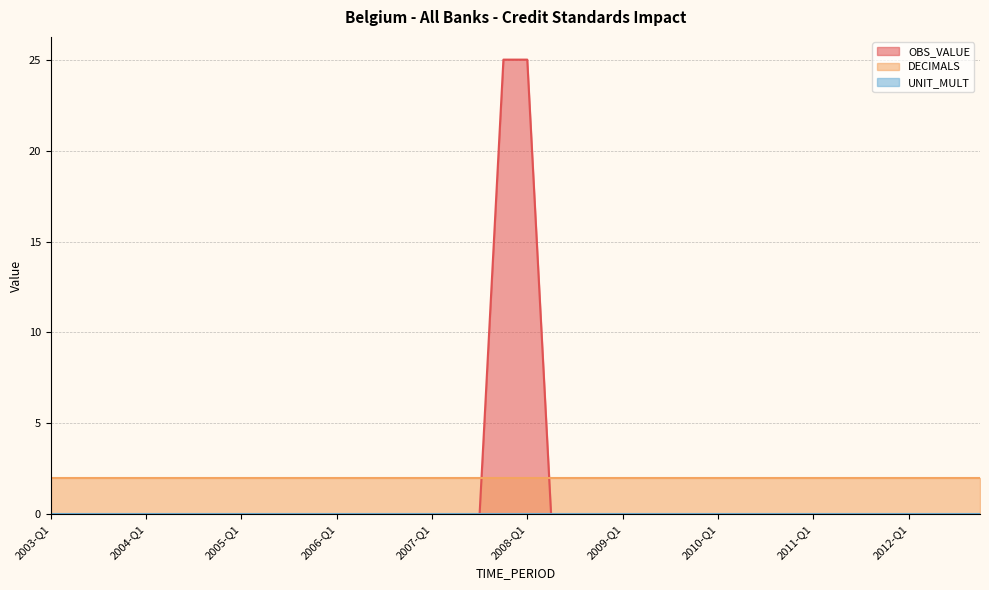

True or false: DECIMALS has more than 0 points higher than both neighbors.

False